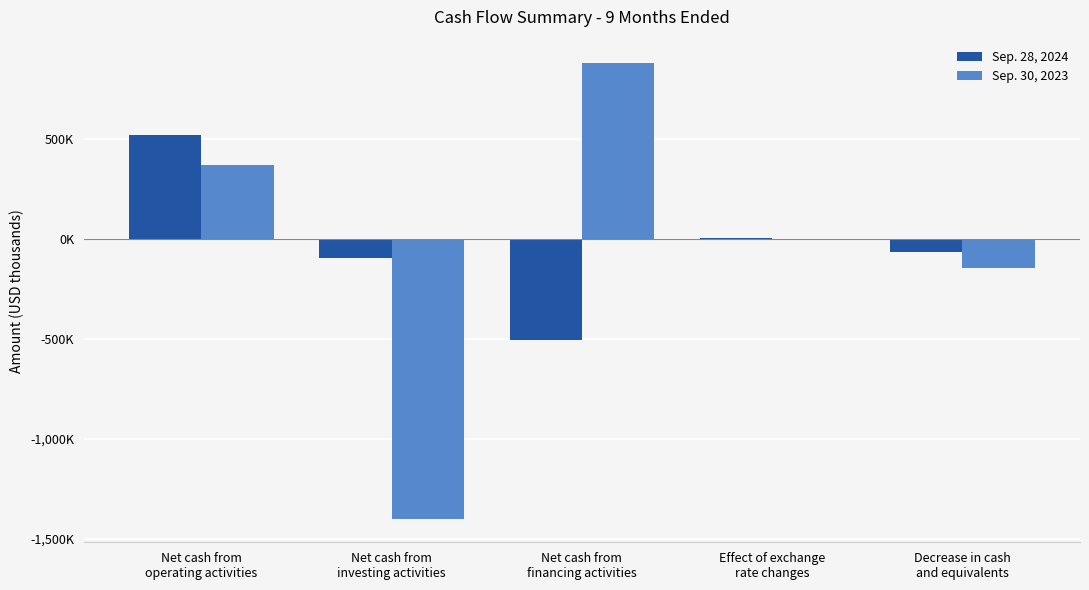

Reading right to left, transcribe all the data shown in this chart.

Sep. 28, 2024: -64562	8461	-503097	-91910	521984
Sep. 30, 2023: -144115	2081	885438	-1404321	372687